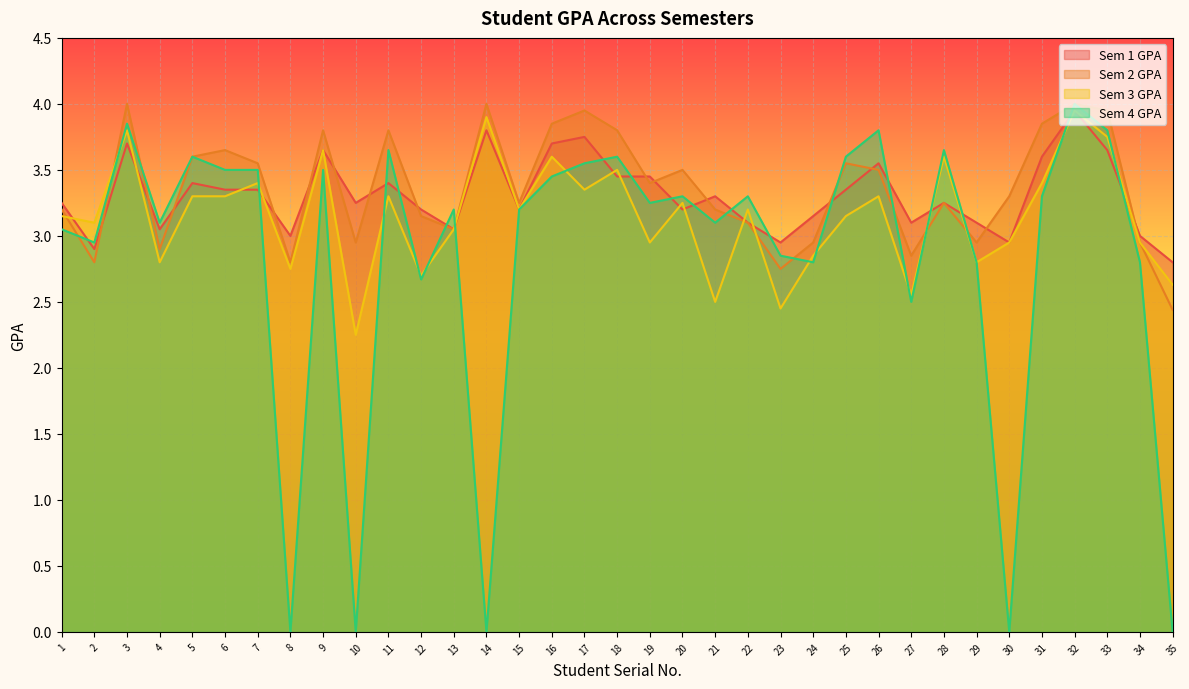

The Sem 3 GPA series shows 3.5 at 21. True or false?

False